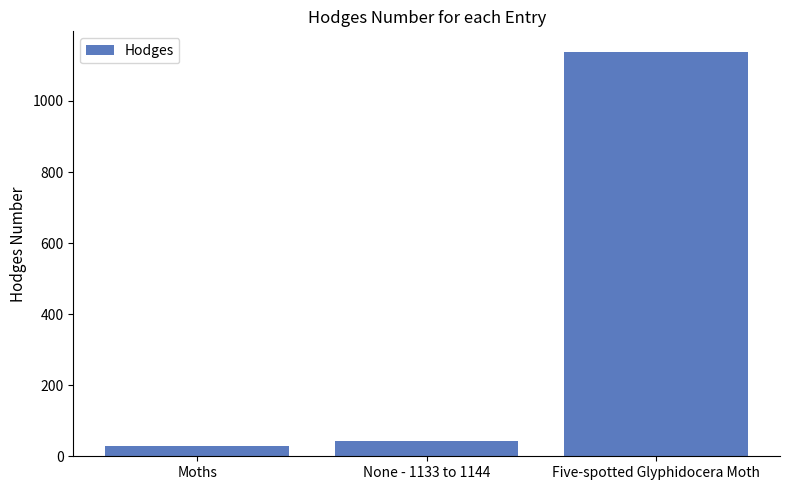

Which category has the lowest value across all series?

Moths